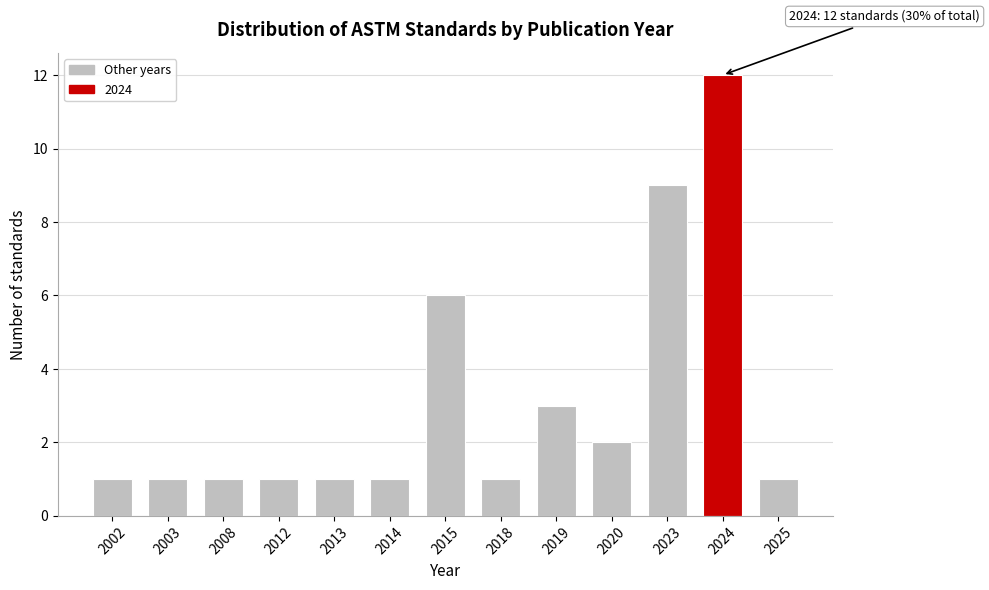

Reading left to right, what are all the values shown in this chart?

2002=1	2003=1	2008=1	2012=1	2013=1	2014=1	2015=6	2018=1	2019=3	2020=2	2023=9	2024=12	2025=1